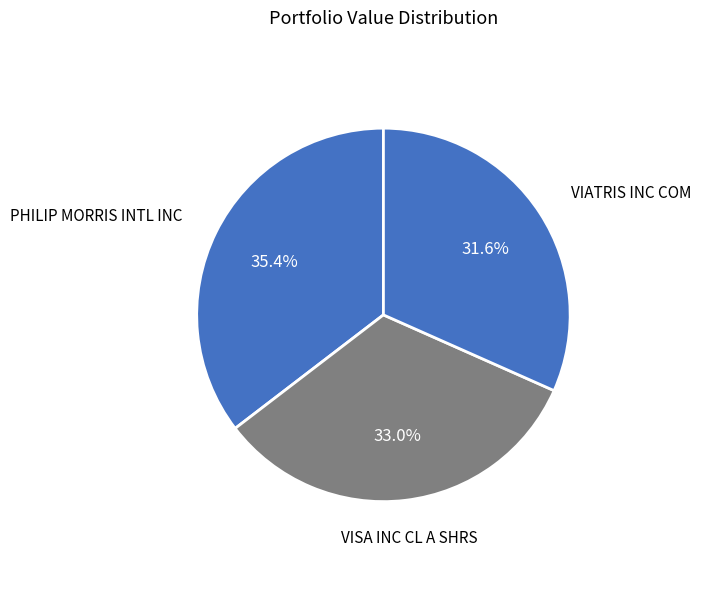

Is PHILIP MORRIS INTL INC the majority of the pie?

No